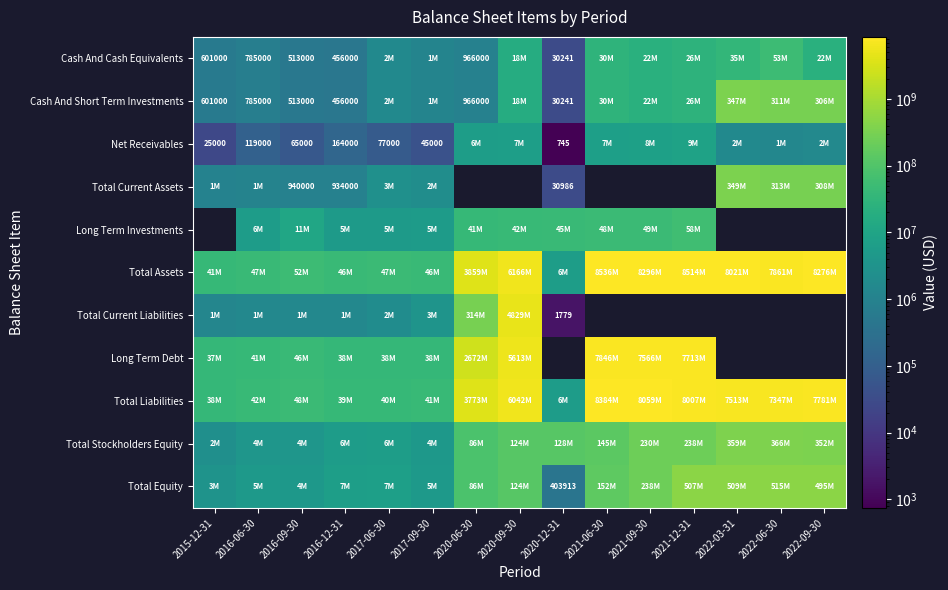

Count the number of categories in the chart.

15